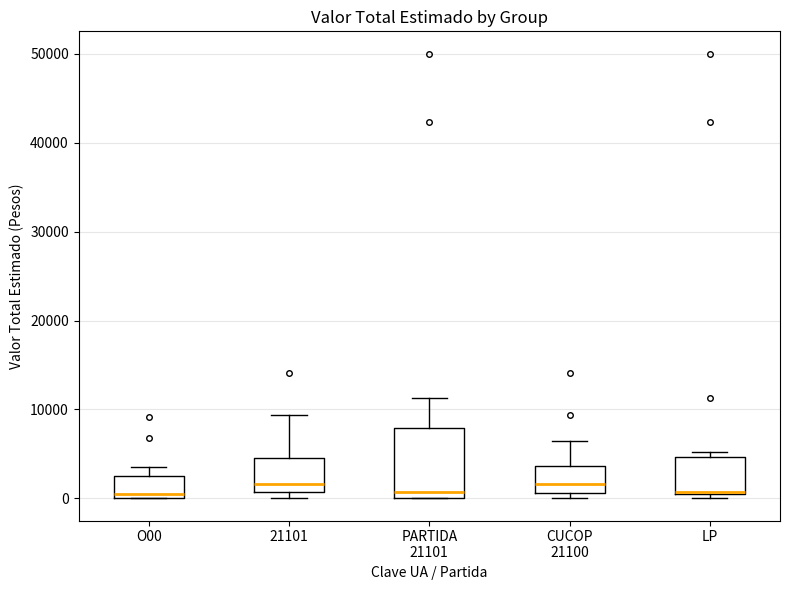

Where is the lower edge of the box for 21101 on the y-axis? The values are not printed on the chart, so give them approximately, as read against the axis.

1000